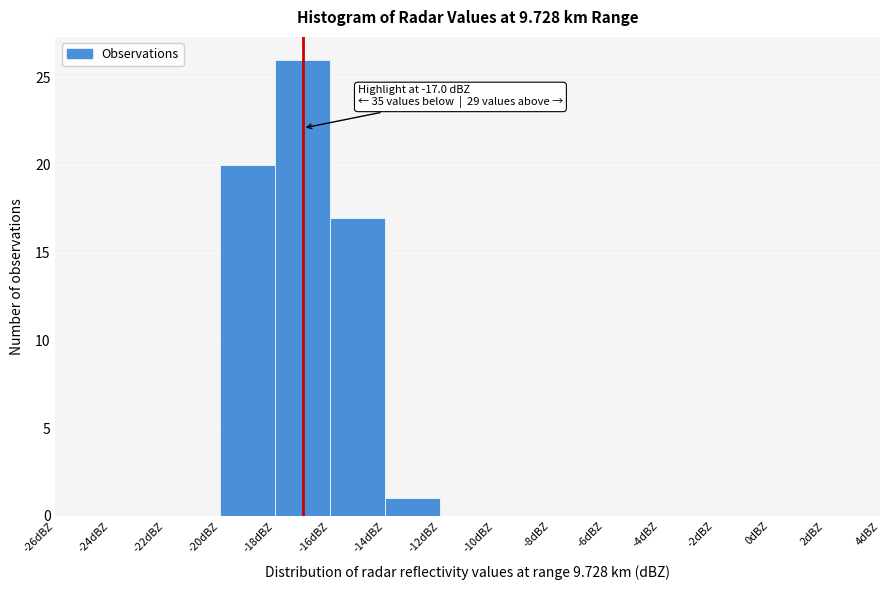

Over which range of the x-axis is the bar tallest?

-18 to -16